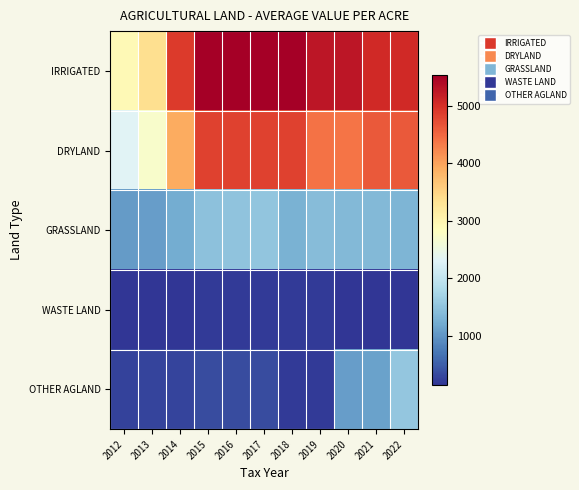

What is the difference between the highest and lowest values at 2013?

3228.8